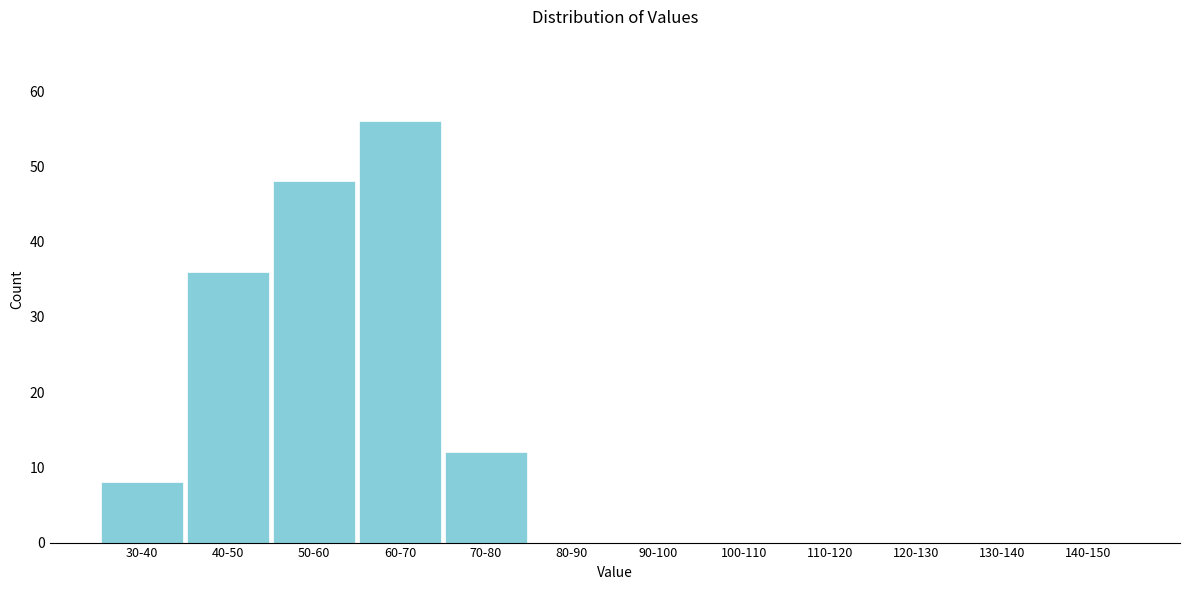

Reading left to right, what are all the values shown in this chart?

30-40=8	40-50=36	50-60=48	60-70=56	70-80=12	80-90=0	90-100=0	100-110=0	110-120=0	120-130=0	130-140=0	140-150=0